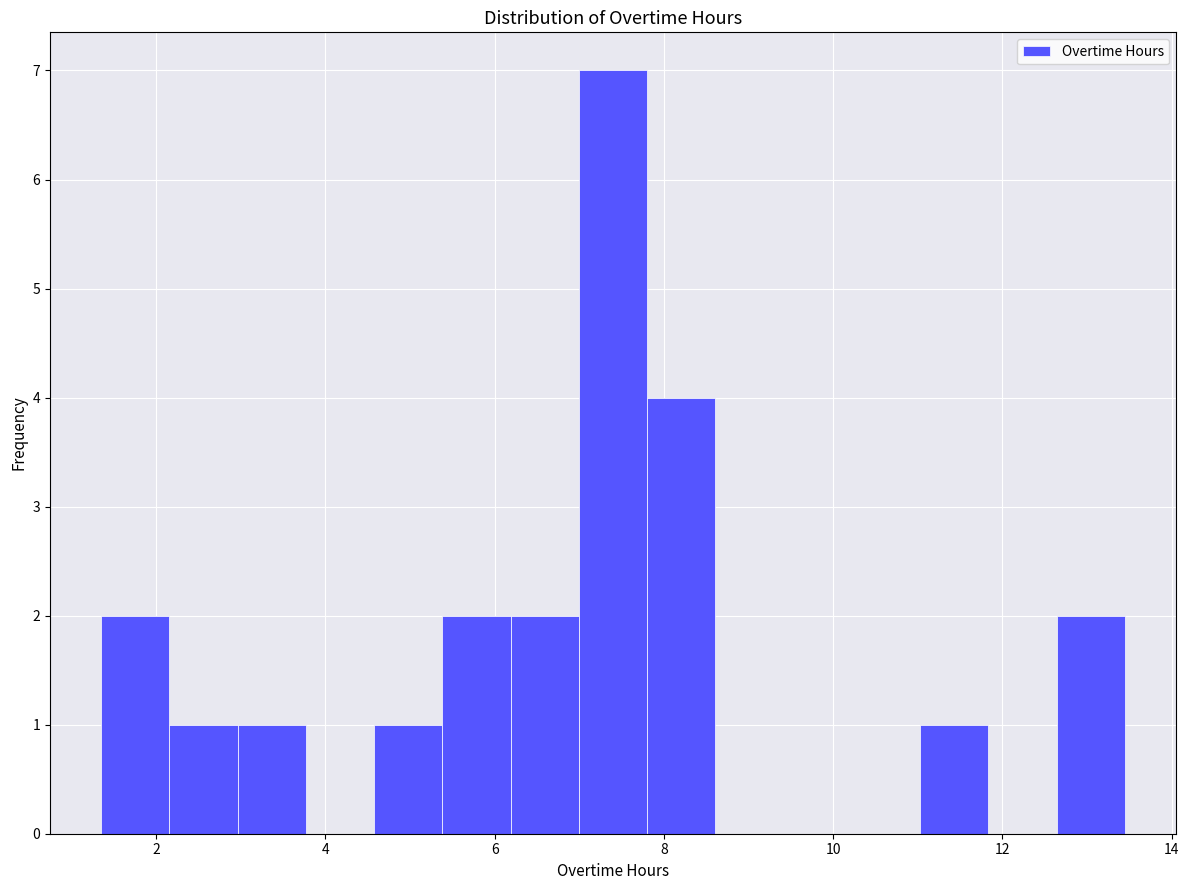

Reading left to right, list every bar in this chart as the range it spans on the x-axis followed by its height. Neither the bar edges nor the heights are printed on the chart, so give them approximately, as read against the axes.

1.4 to 2.2: 2
2.2 to 3.0: 1
3.0 to 3.8: 1
3.8 to 4.6: 0
4.6 to 5.4: 1
5.4 to 6.2: 2
6.2 to 7.0: 2
7.0 to 7.8: 7
7.8 to 8.6: 4
8.6 to 9.4: 0
9.4 to 10.2: 0
10.2 to 11.0: 0
11.0 to 11.8: 1
11.8 to 12.6: 0
12.6 to 13.4: 2